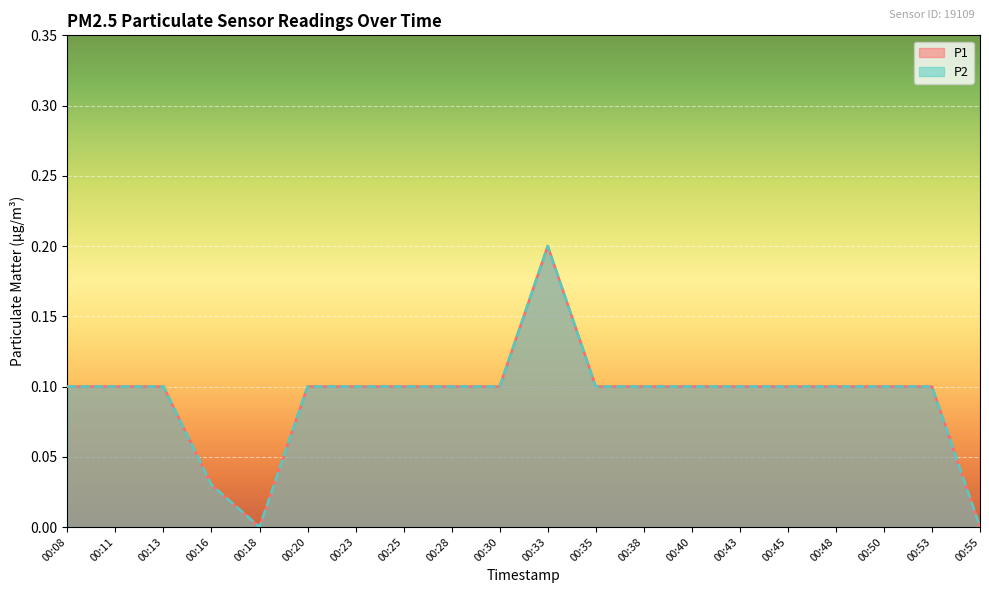

At which category is the sum across all series the highest?

00:33